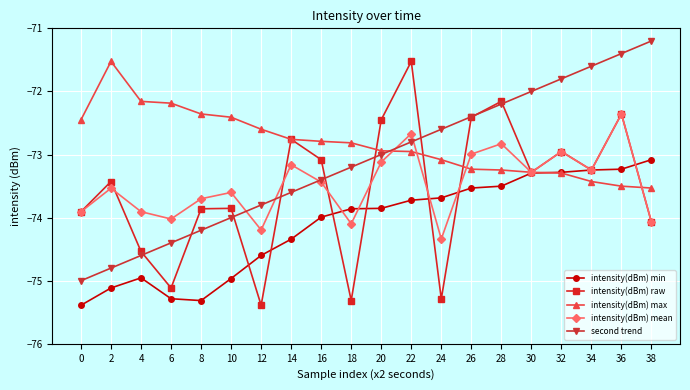

Where is the first local maximum for intensity(dBm) max?

2